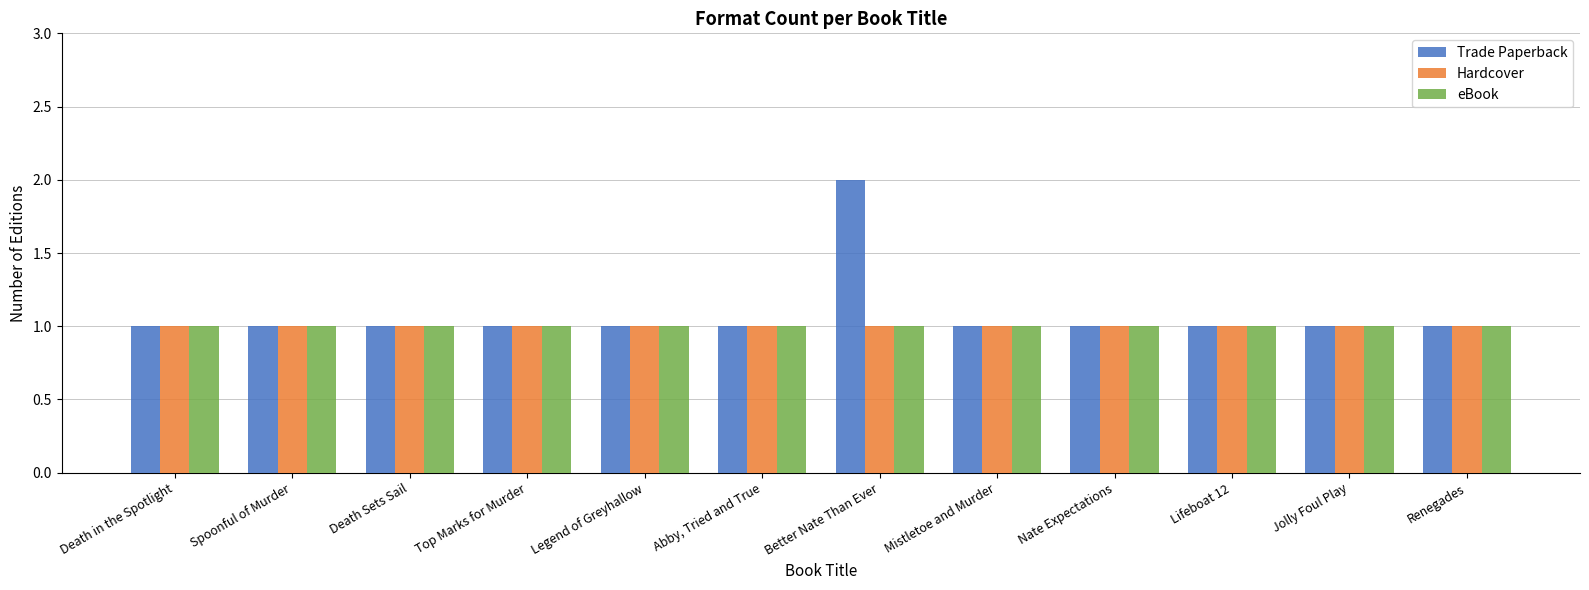

Reading left to right, transcribe all the data shown in this chart.

Trade Paperback: Death in the Spotlight=1	Spoonful of Murder=1	Death Sets Sail=1	Top Marks for Murder=1	Legend of Greyhallow=1	Abby, Tried and True=1	Better Nate Than Ever=2	Mistletoe and Murder=1	Nate Expectations=1	Lifeboat 12=1	Jolly Foul Play=1	Renegades=1
Hardcover: Death in the Spotlight=1	Spoonful of Murder=1	Death Sets Sail=1	Top Marks for Murder=1	Legend of Greyhallow=1	Abby, Tried and True=1	Better Nate Than Ever=1	Mistletoe and Murder=1	Nate Expectations=1	Lifeboat 12=1	Jolly Foul Play=1	Renegades=1
eBook: Death in the Spotlight=1	Spoonful of Murder=1	Death Sets Sail=1	Top Marks for Murder=1	Legend of Greyhallow=1	Abby, Tried and True=1	Better Nate Than Ever=1	Mistletoe and Murder=1	Nate Expectations=1	Lifeboat 12=1	Jolly Foul Play=1	Renegades=1